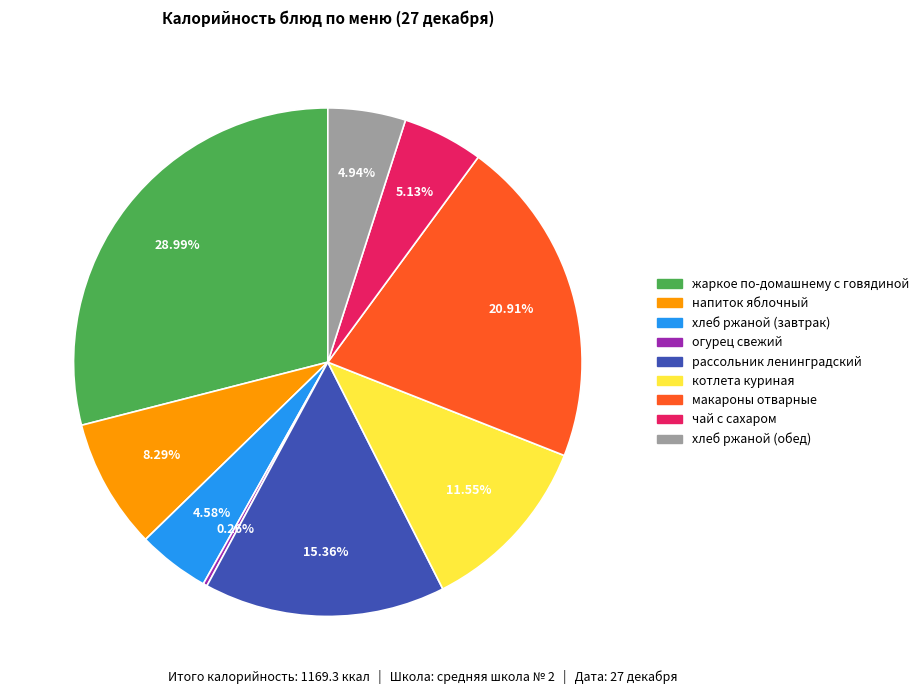

Is the sum of макароны отварные and напиток яблочный greater than half?

No